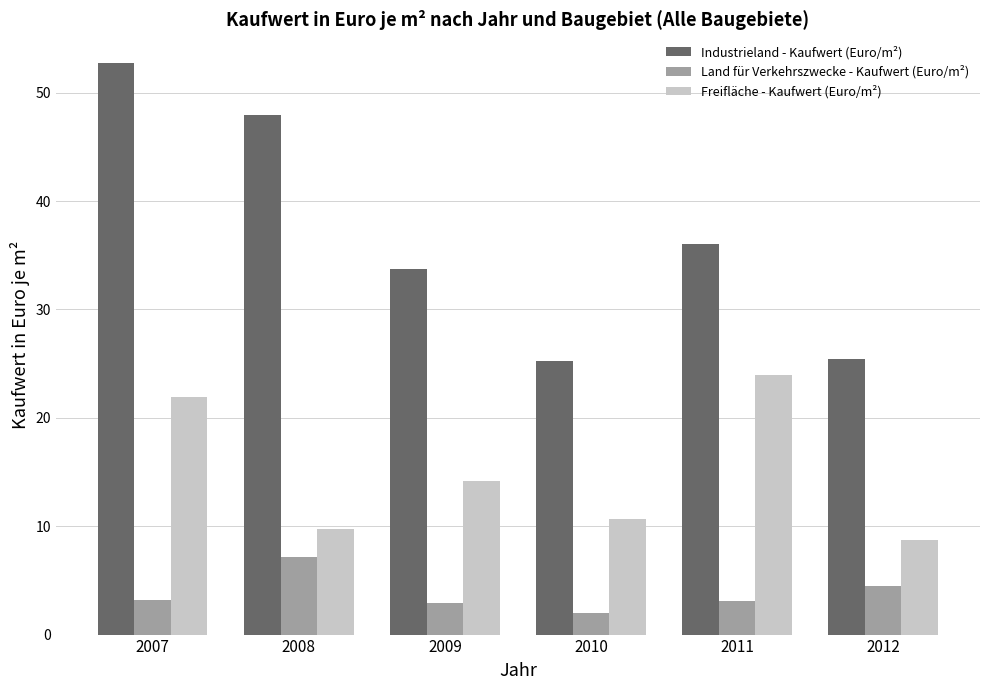

At which label does Industrieland - Kaufwert (Euro/m²) first exceed 35?

2007